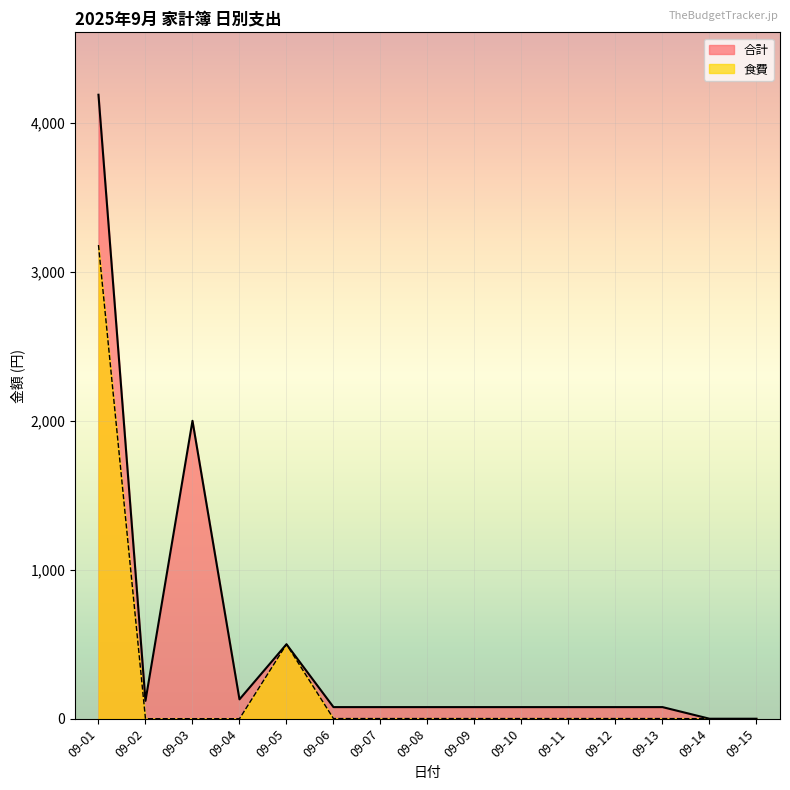

Which category has the lowest value across all series?

09-14